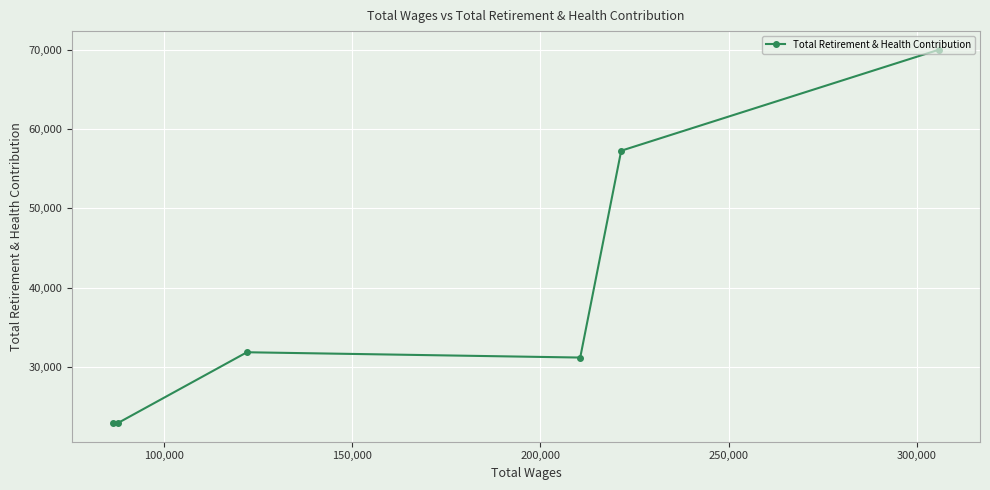

How many values are below 31818?

3